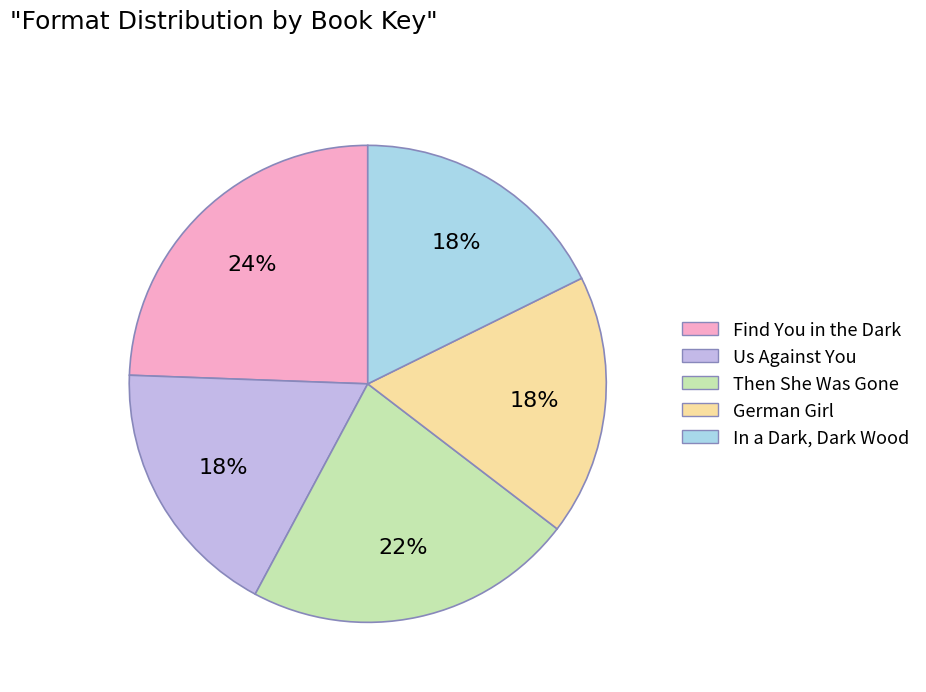

The German Girl slice represents 18% of the pie. True or false?

True